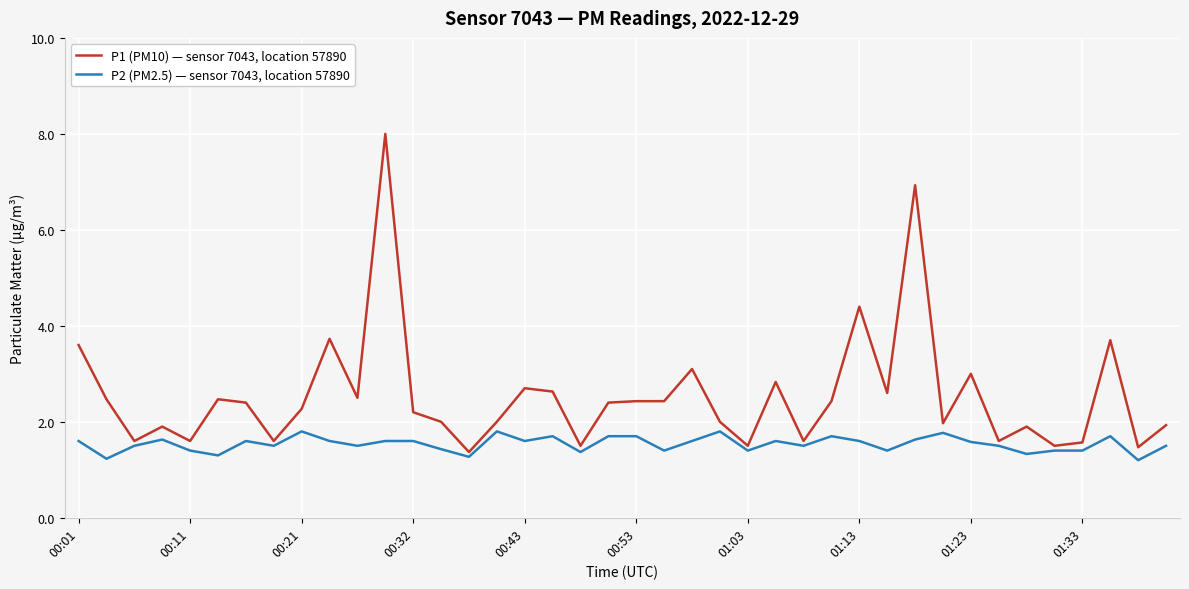

Which series has the largest range (max minus min)?

P1 (PM10) — sensor 7043, location 57890